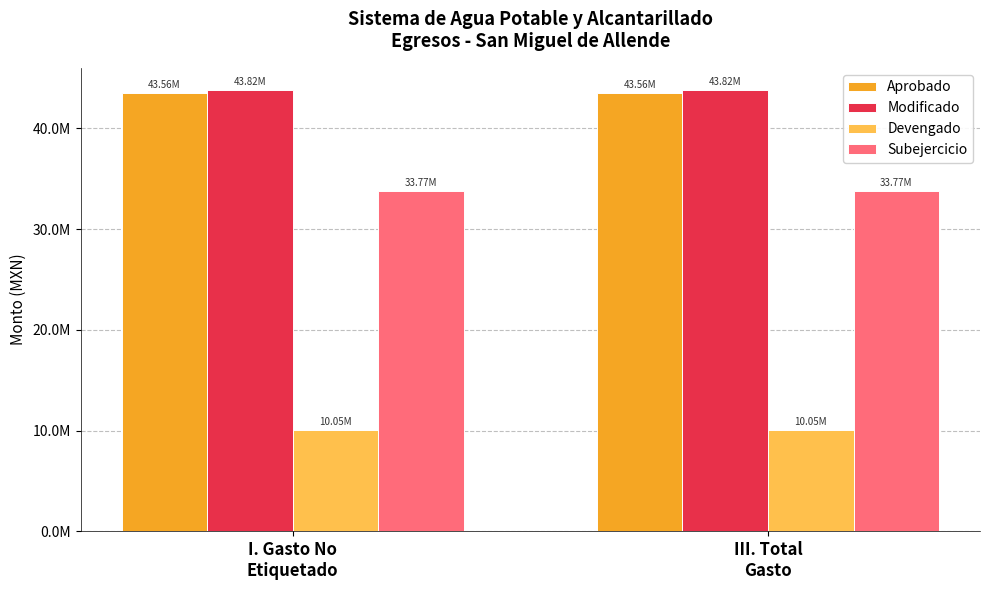

Is the value of Subejercicio at I. Gasto No
Etiquetado greater than the value of Modificado at III. Total
Gasto?

No